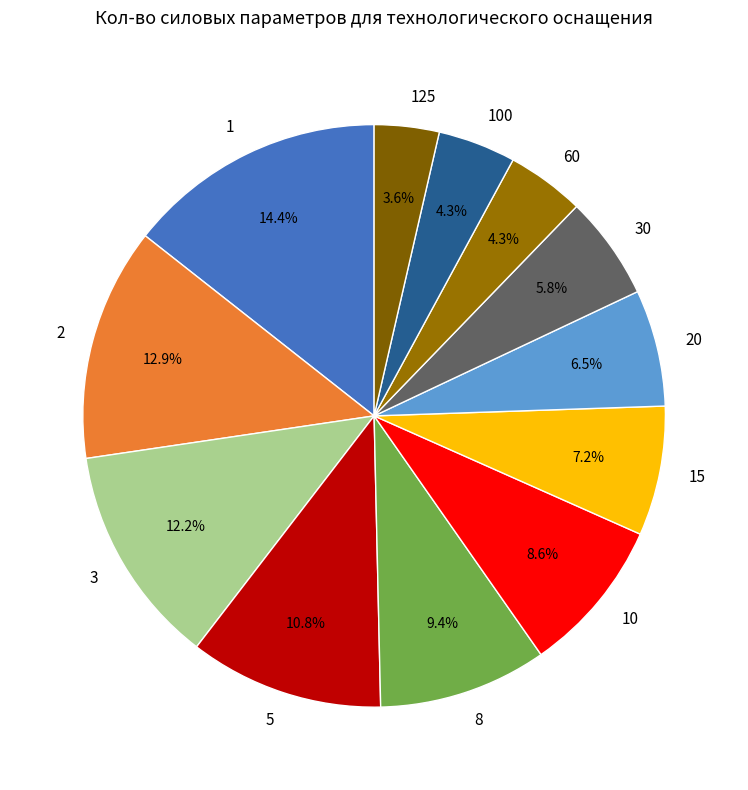

Does 10 represent more than half of the total?

No